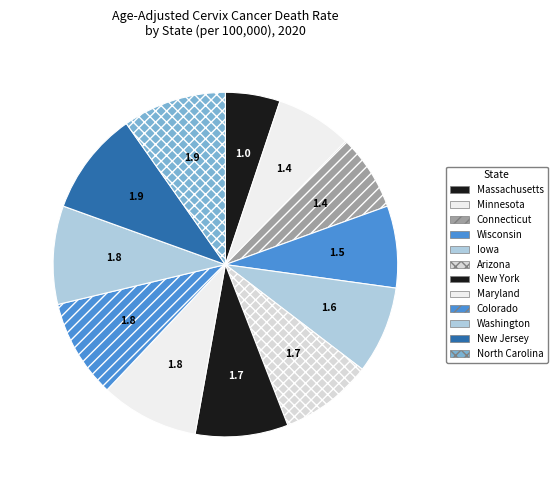

Is Minnesota the majority of the pie?

No